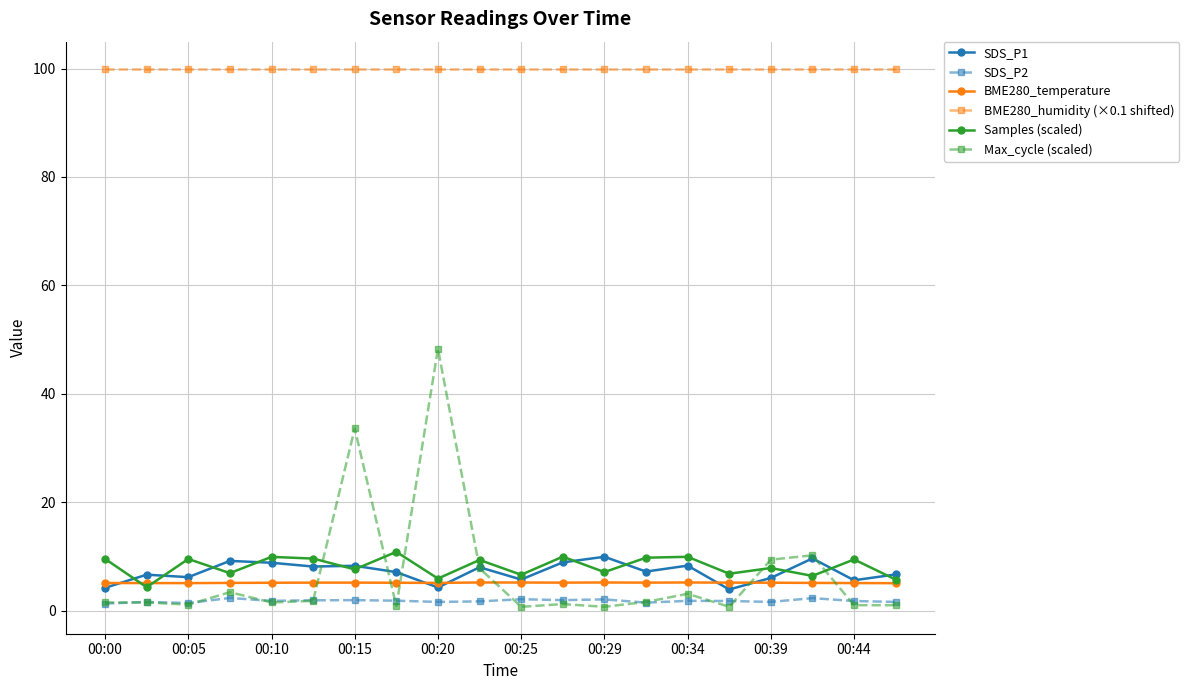

What is the value of the BME280_humidity (×0.1 shifted) point at the 6th from the left?

100.0